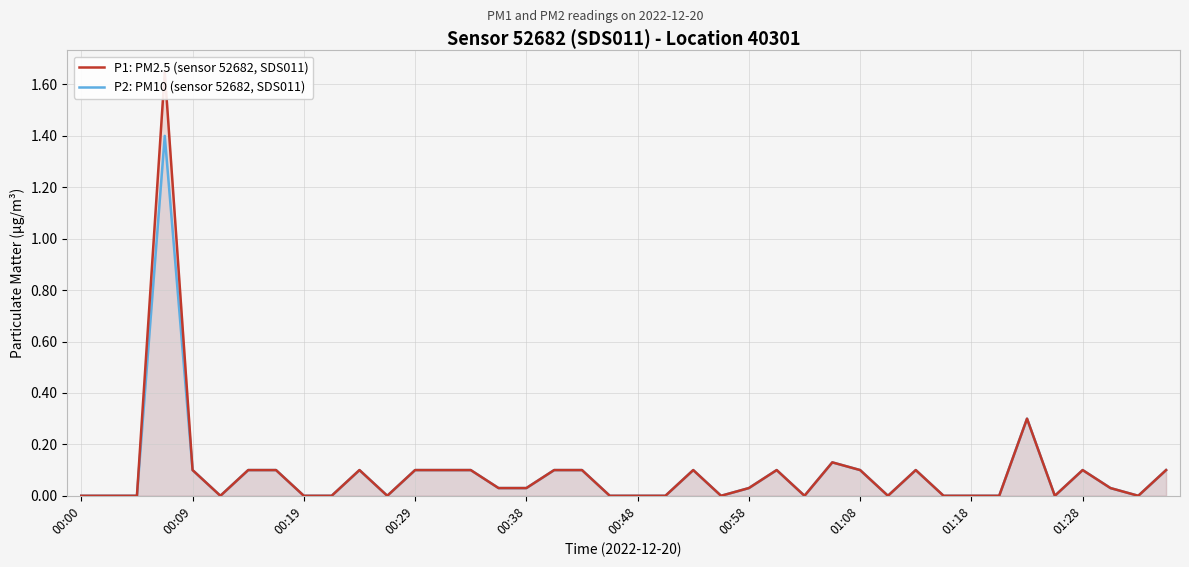

True or false: P2: PM10 (sensor 52682, SDS011) has a value of -0.9 at 00:48.

False